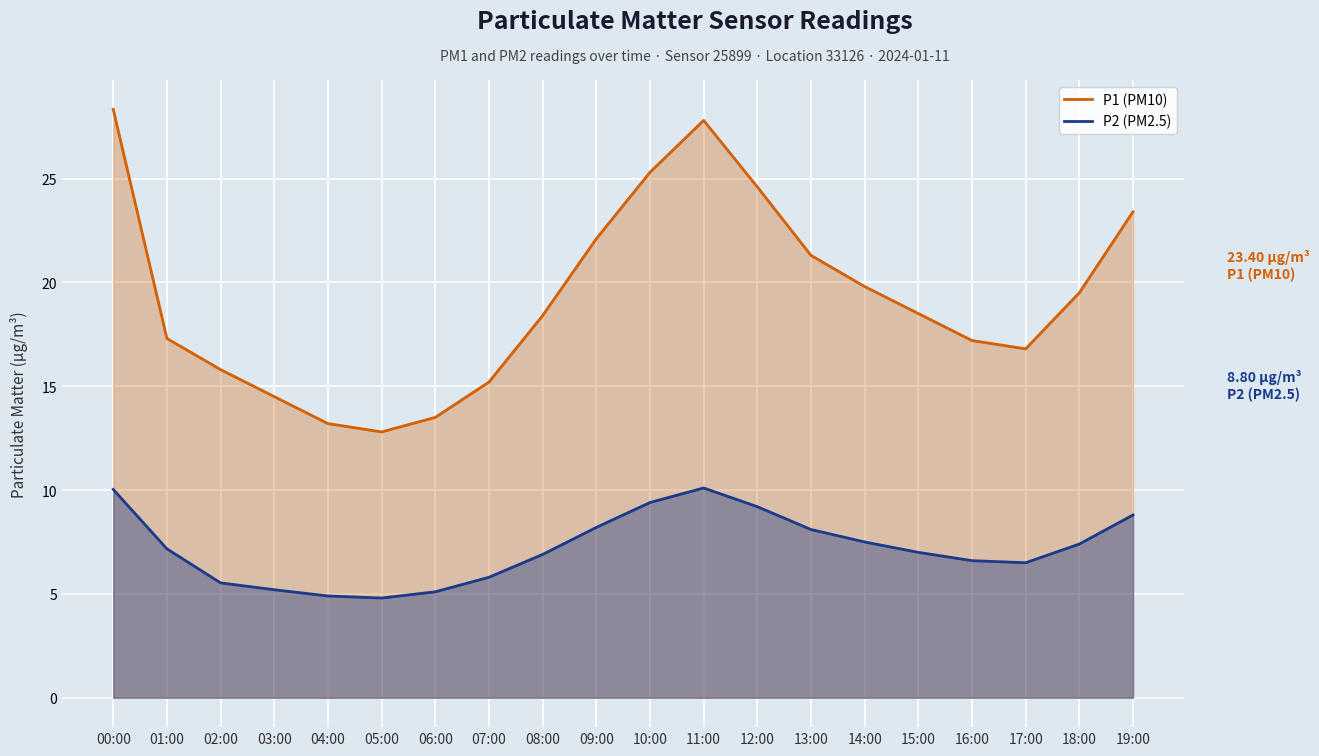

What are all the series names shown in the legend?

P1, P2